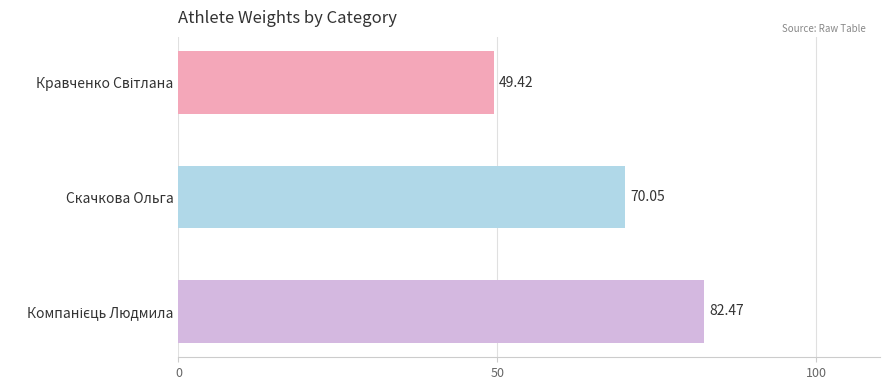

What is the label of the 2nd bar from the top?

Скачкова Ольга